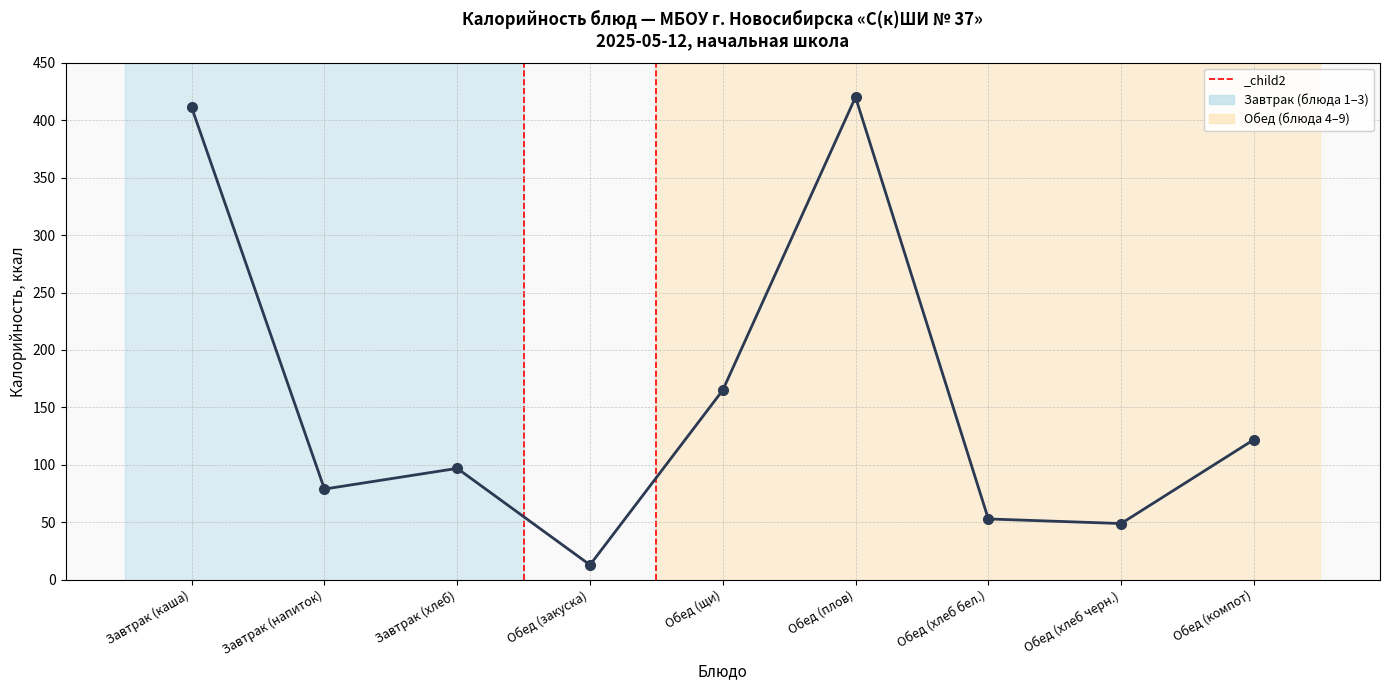

What is the smallest value displayed?

13